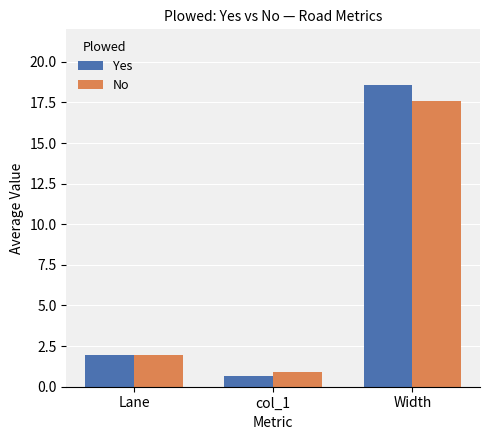

Rank the series at col_1 from lowest to highest value.

Yes, No